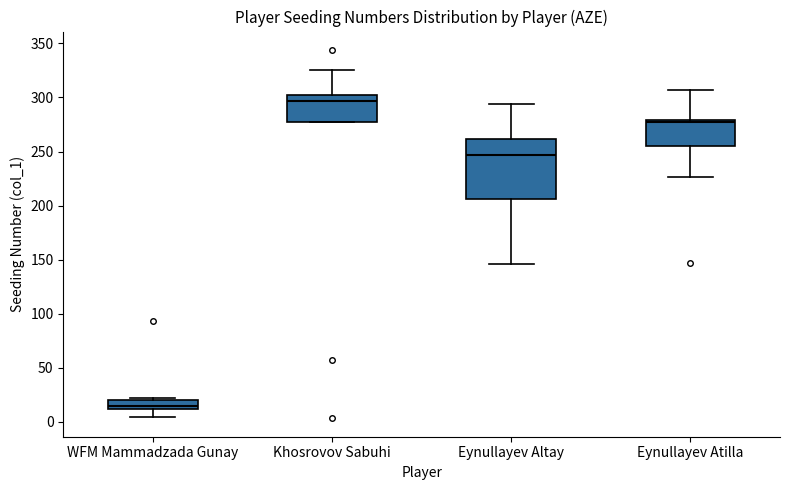

Reading left to right, read every box against the y-axis: the position of its median line, the range the box covers, and the ends of its whiskers. The values are not printed on the chart, so give them approximately, as read against the axis.

WFM Mammadzada Gunay: median 15, box 10 to 20, whiskers 5 to 20 (just above the box's upper edge)
Khosrovov Sabuhi: median 295, box 275 to 300, whiskers 275 to 325
Eynullayev Altay: median 245, box 205 to 260, whiskers 145 to 295
Eynullayev Atilla: median 275, box 255 to 280, whiskers 225 to 305